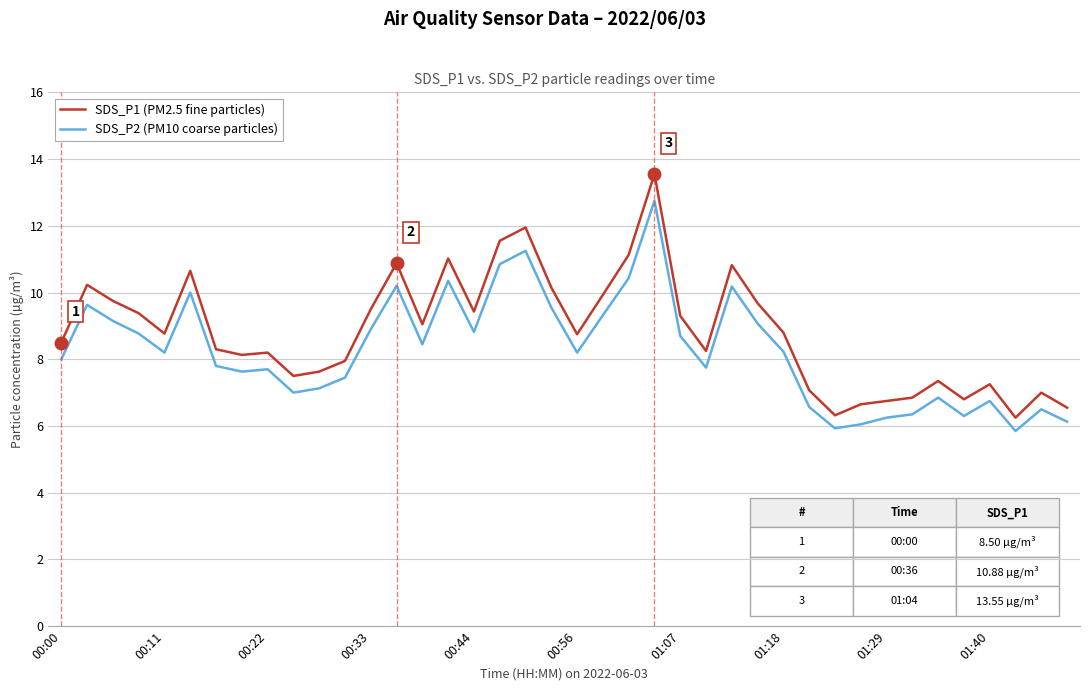

Which series has the largest range (max minus min)?

SDS_P1 (PM2.5 fine particles)